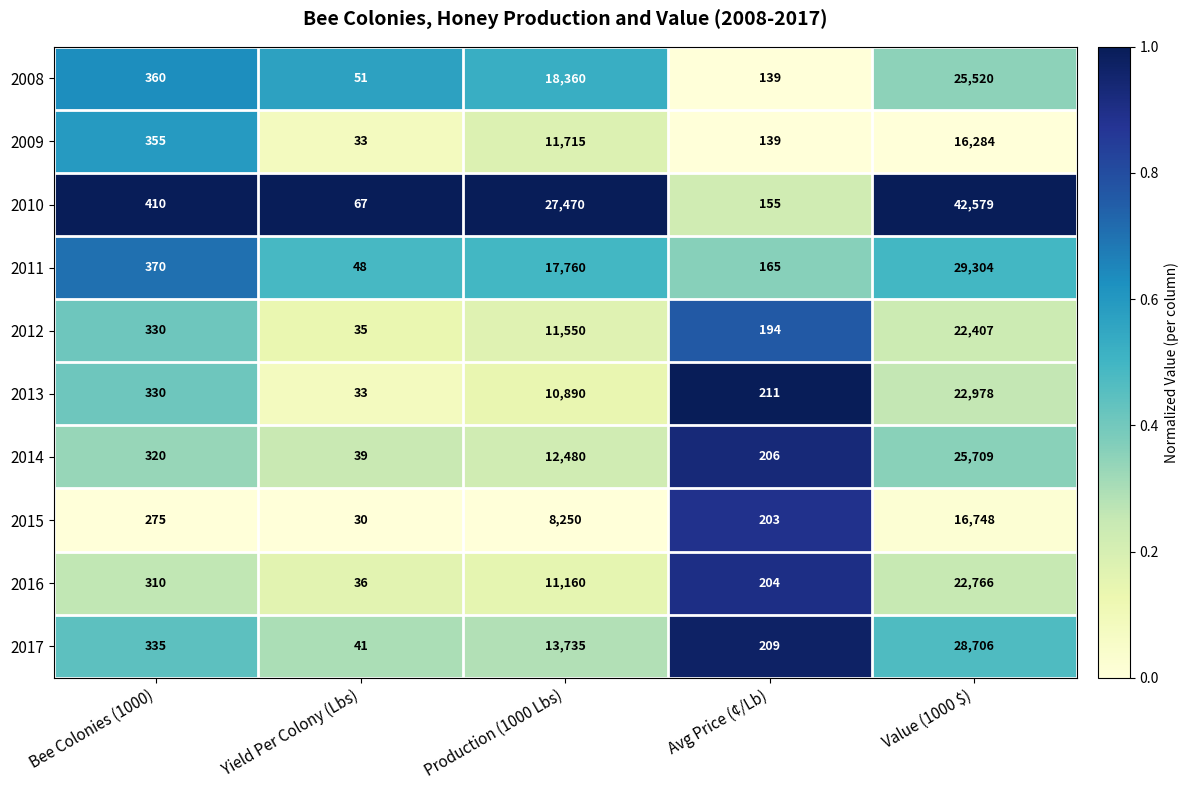

Read the 2010 value at Bee Colonies (1000), to the nearest 50.

400